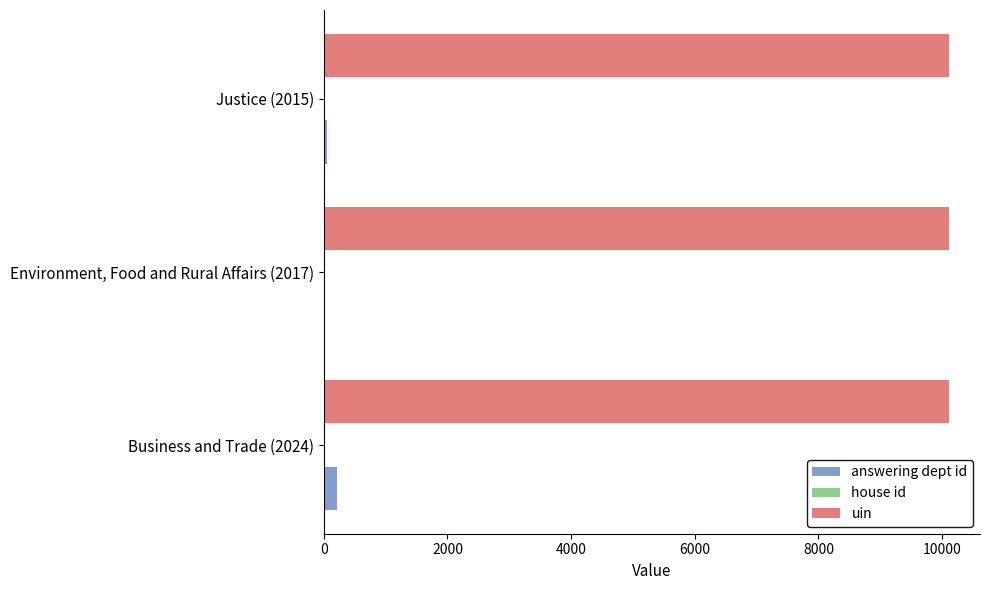

What is the maximum value for answering dept id?

214